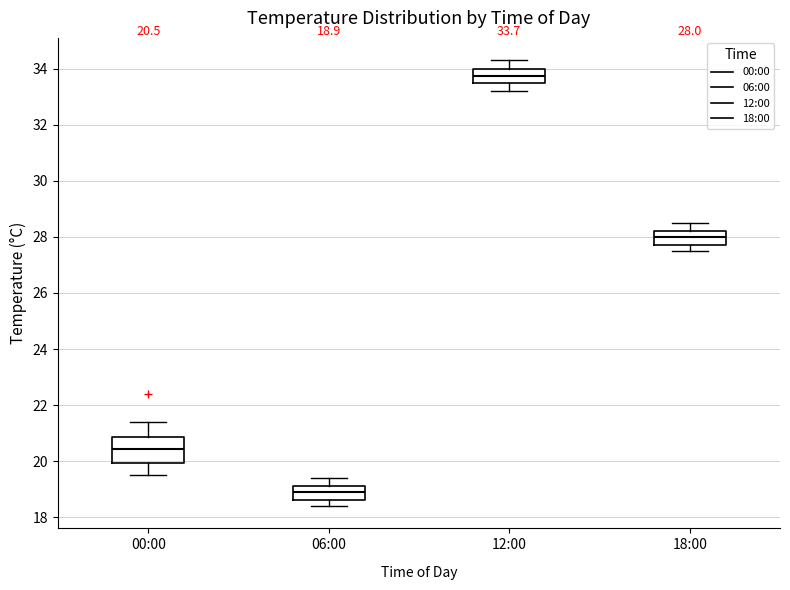

Which box is the tallest, from its lower edge to its upper edge?

00:00